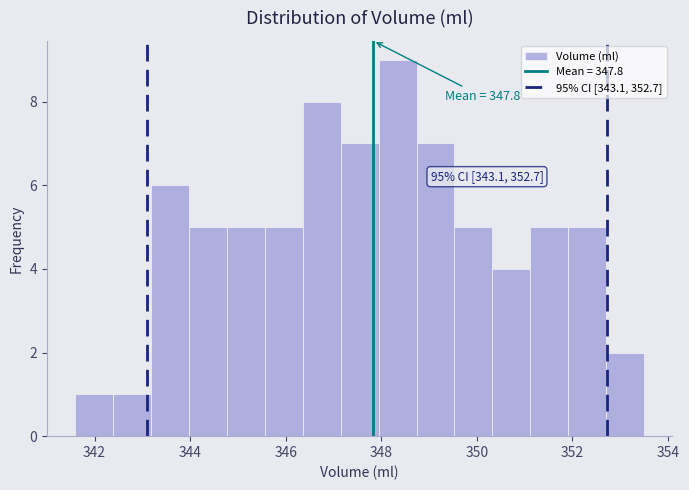

Around what value on the x-axis is the tallest bar? Give the approximate position of its centre, as read against the axis.

348.4